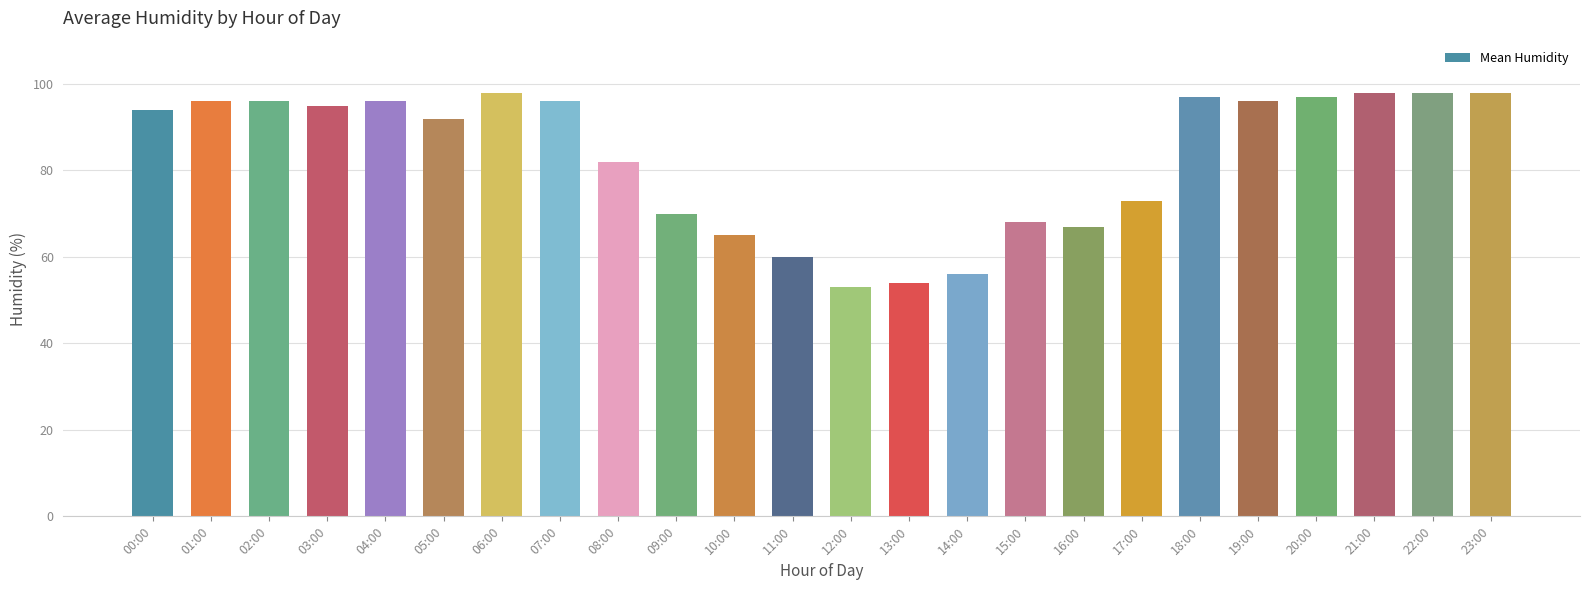

Which category has the lowest value across all series?

12:00